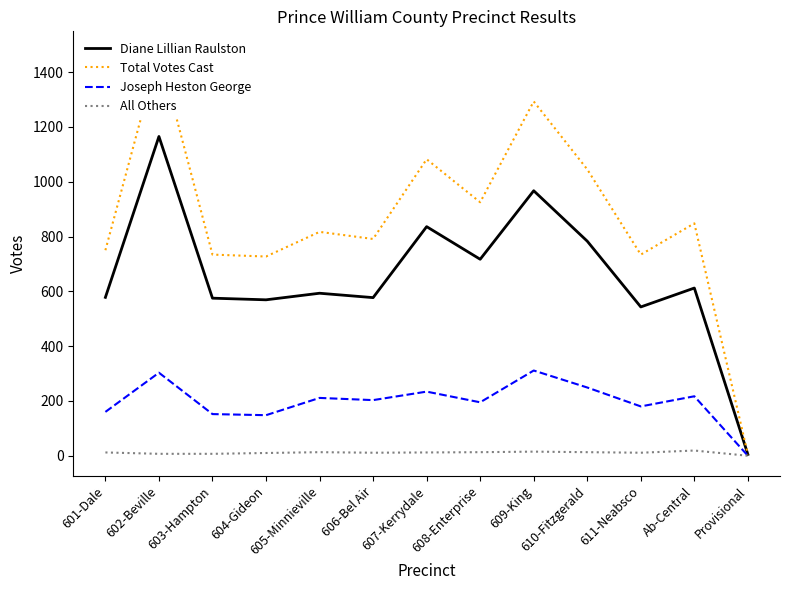

At how many categories does at least one series exceed 1259?

2